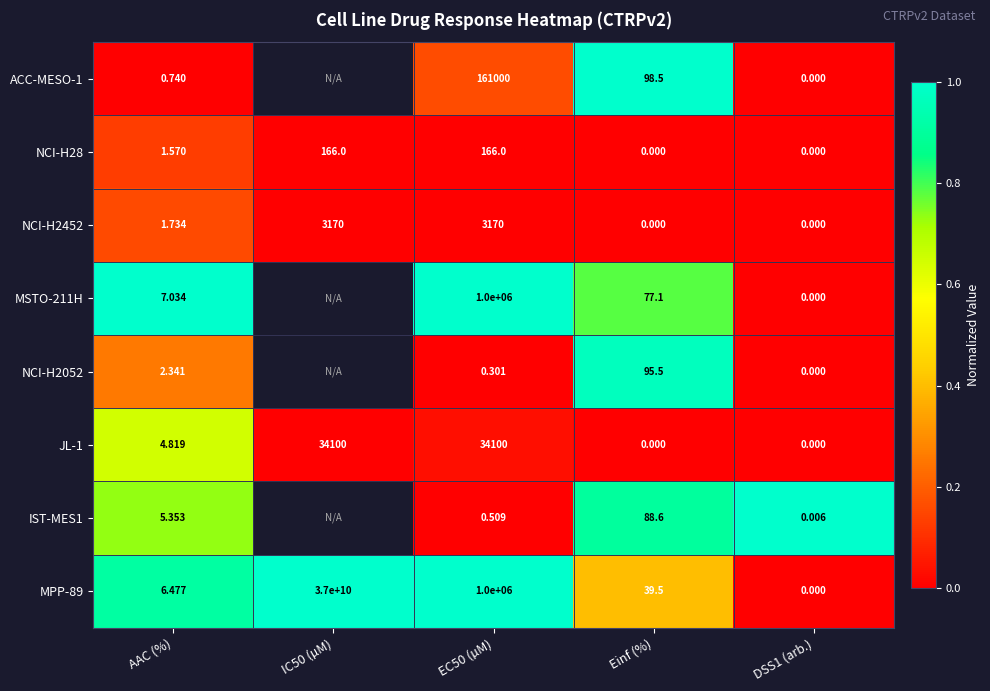

Is the value of IST-MES1 at Einf (%) greater than the value of NCI-H2052 at DSS1 (arb.)?

Yes